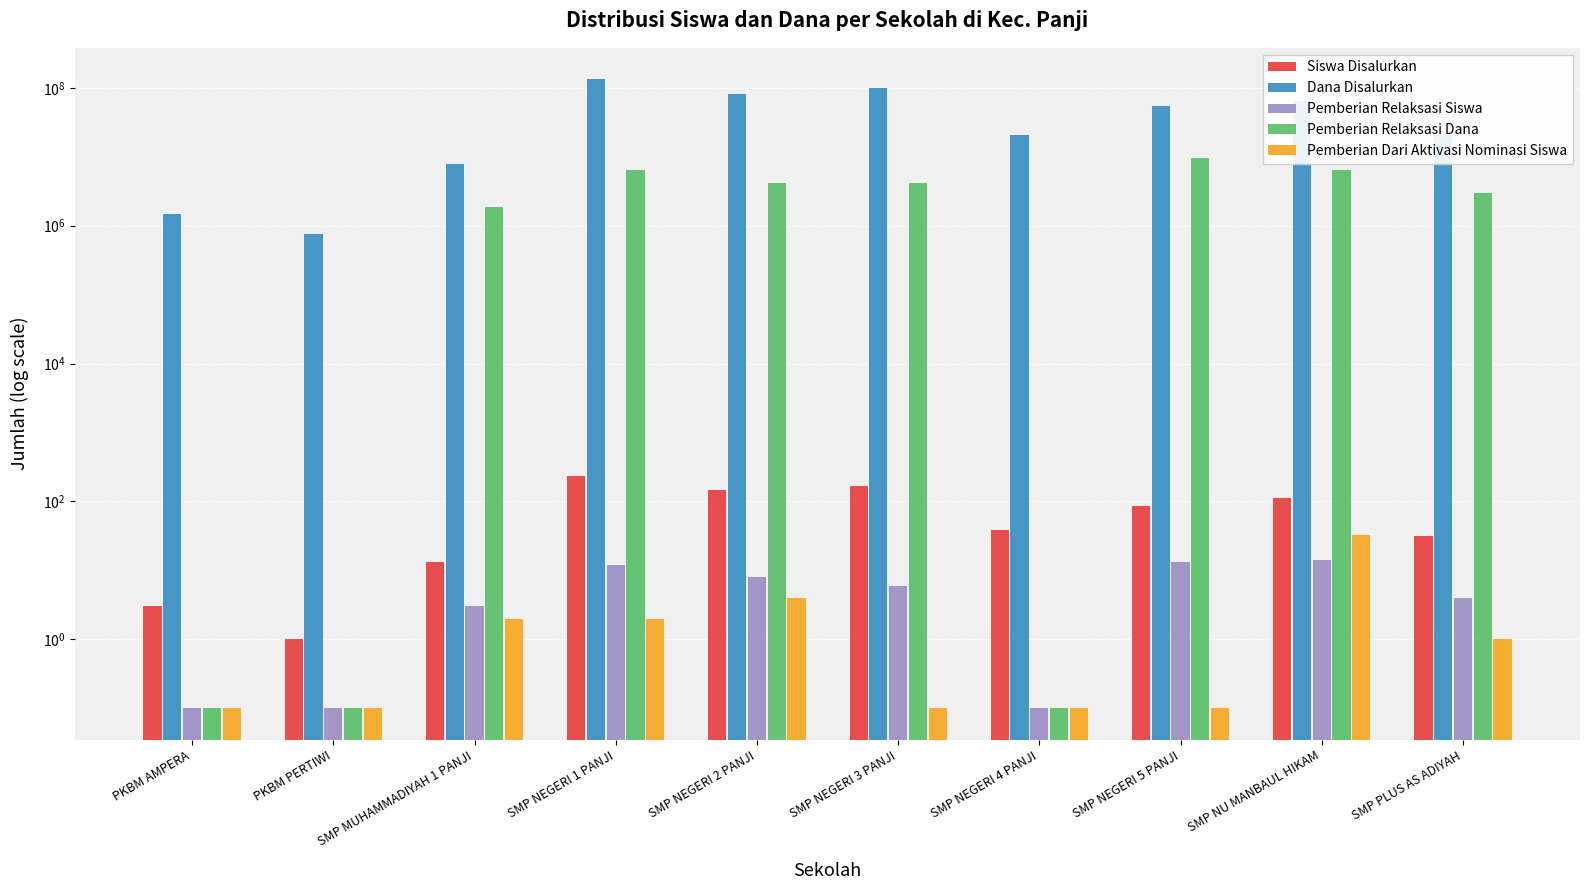

Is it true that Siswa Disalurkan equals 3.0 at PKBM AMPERA?

True